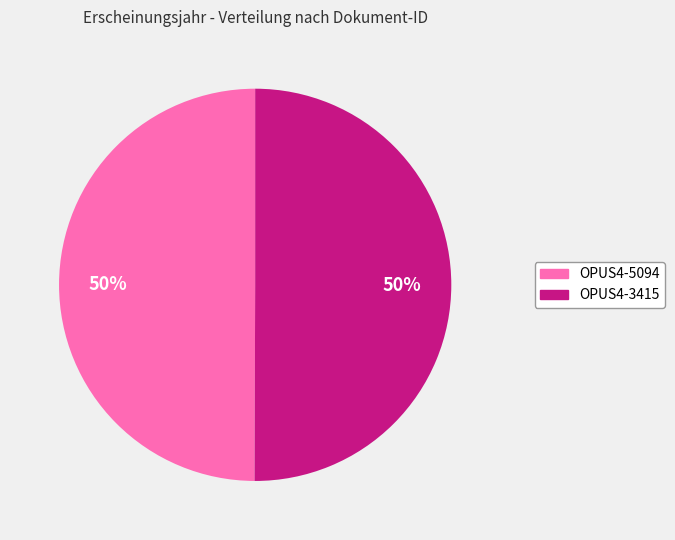

To the nearest percent, what is the average slice percentage?

50%